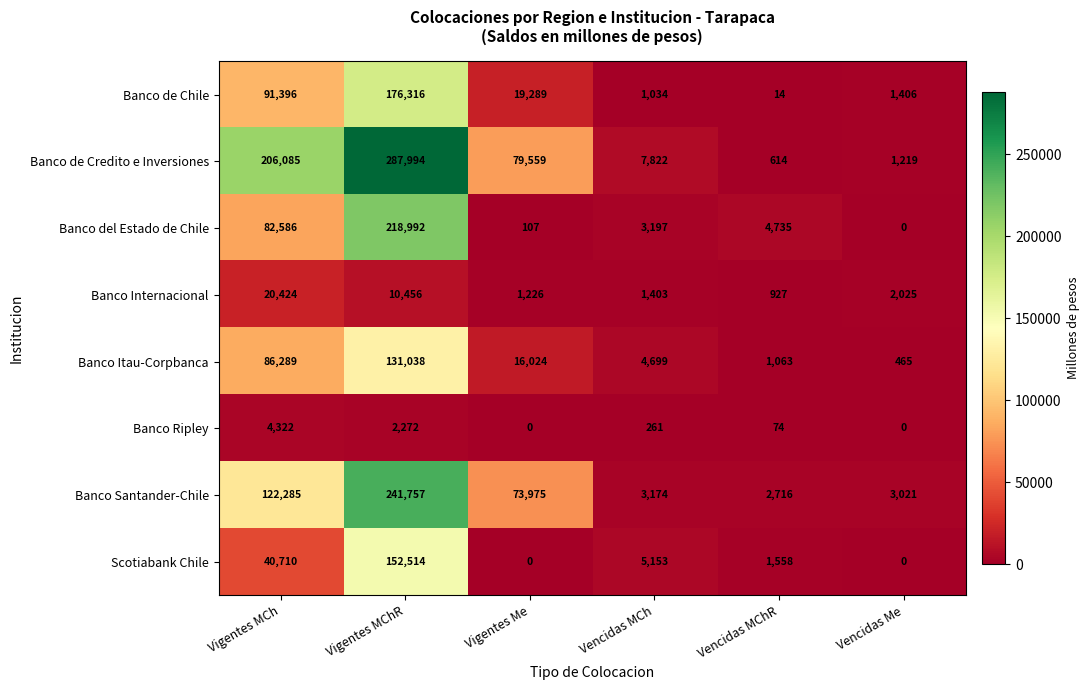

The Banco de Chile series shows 1406 at Vencidas Me. True or false?

True